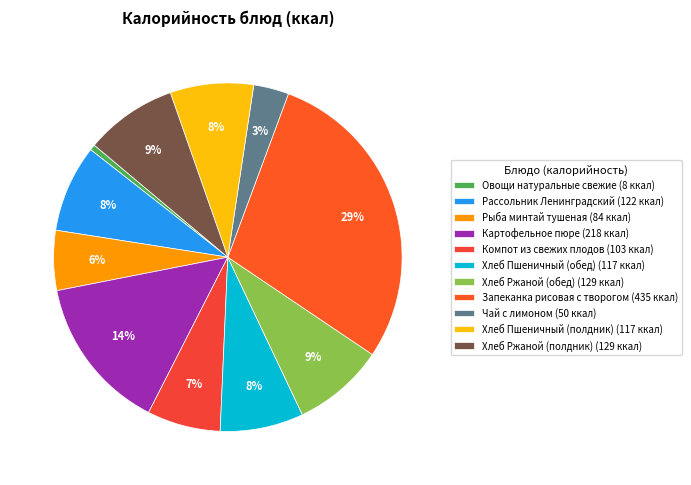

To the nearest percent, what is the difference between the largest and smallest slice percentages?

28%